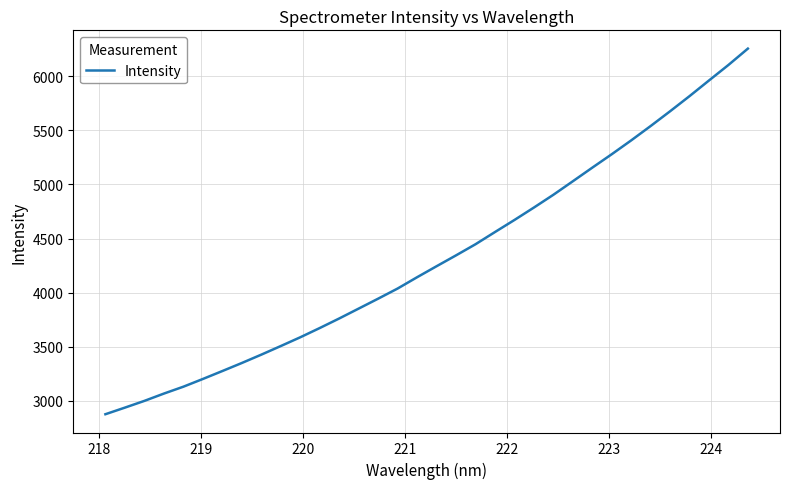

True or false: the data has more than 0 interior local peaks.

False